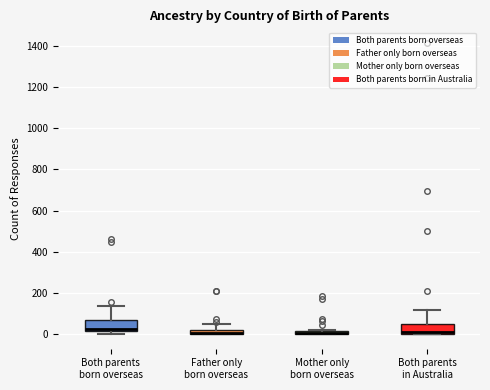

Where is the upper edge of the box for Father only born overseas on the y-axis? The values are not printed on the chart, so give them approximately, as read against the axis.

20